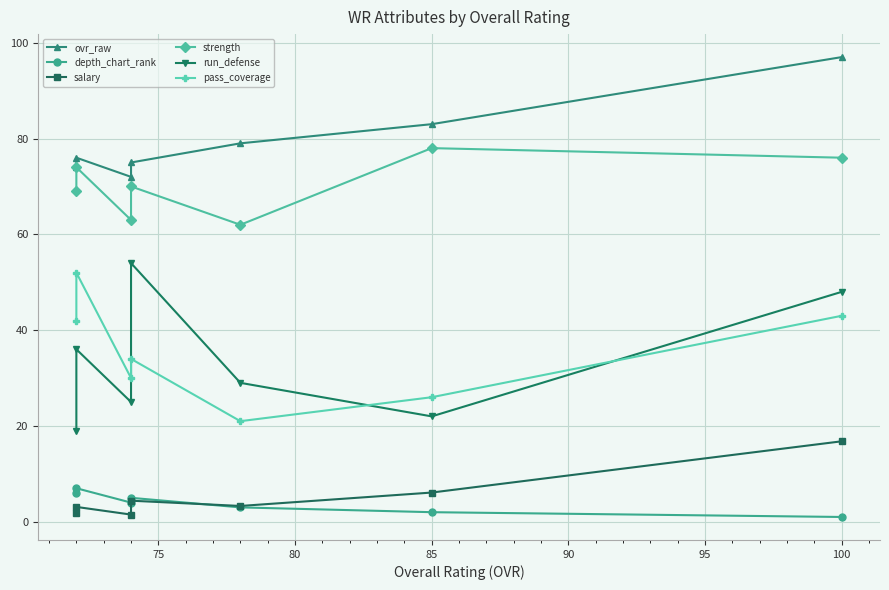

True or false: strength has more than 2 interior local peaks.

True